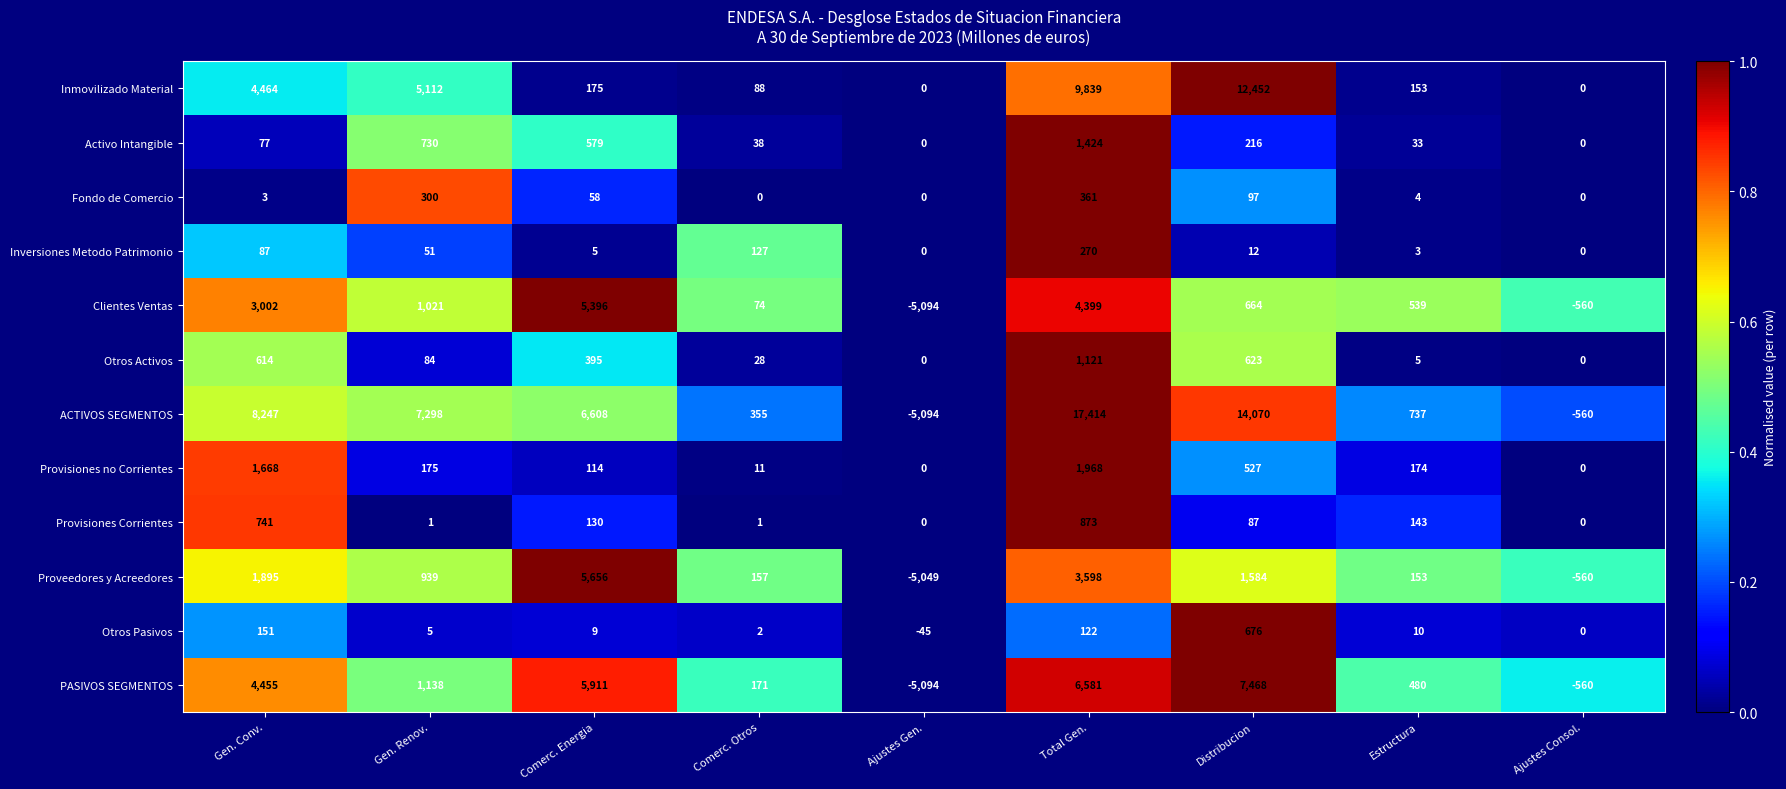

What is the sum of all Activo Intangible values?

3097